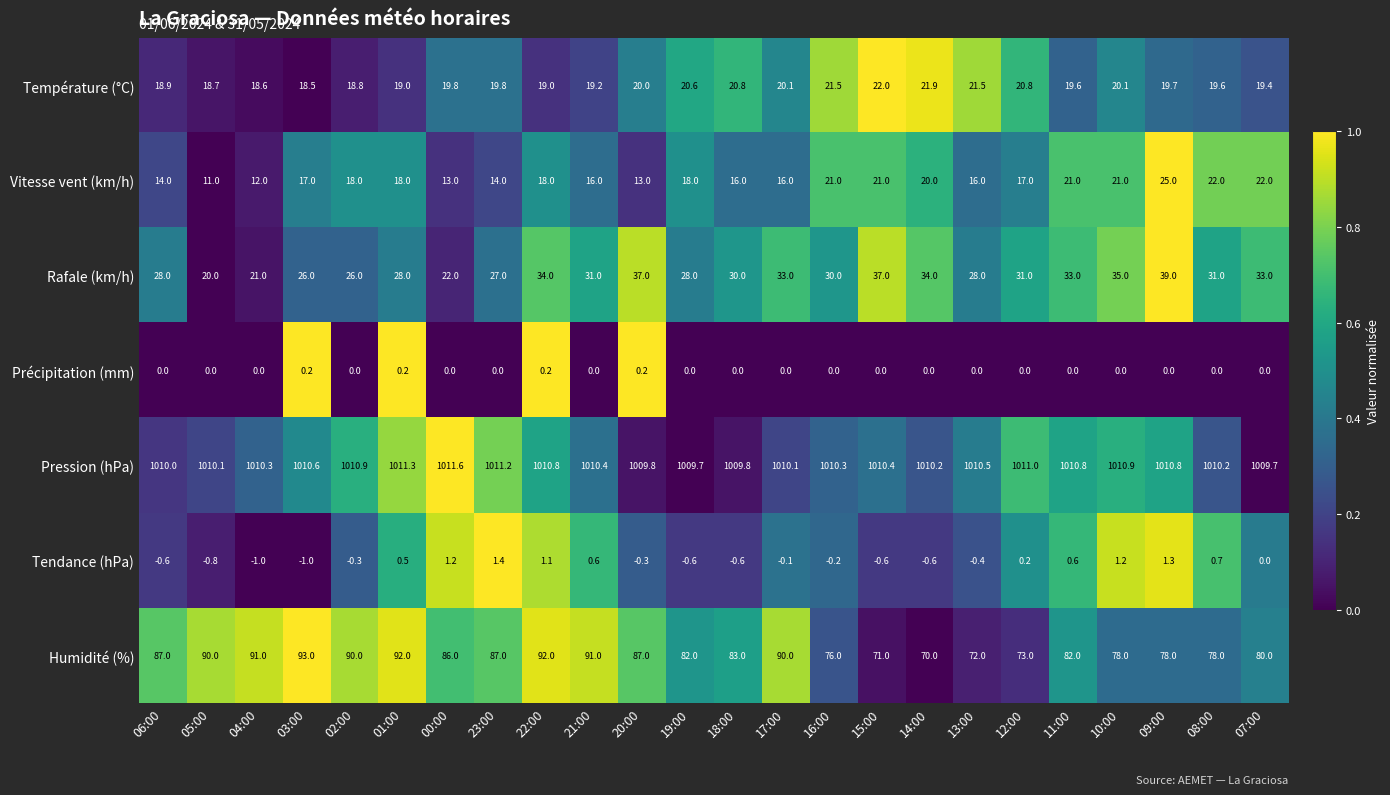

What is the difference between the Rafale (km/h) values at 21:00 and 06:00?

3.0